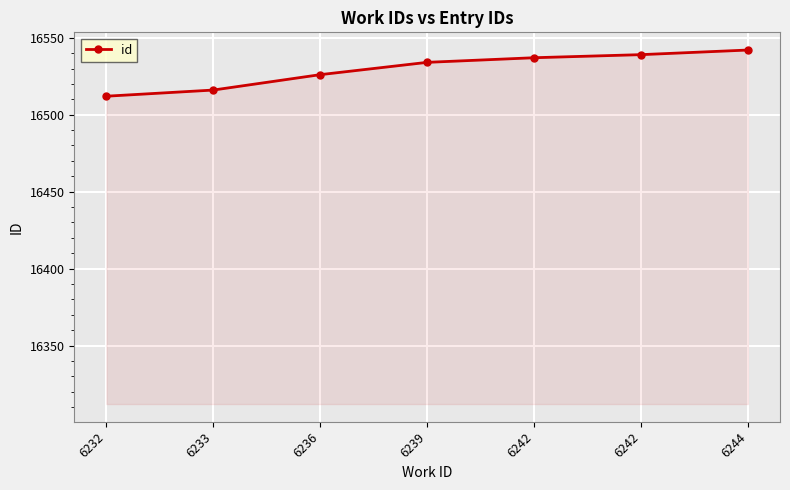

What is the sum of all values?

115706